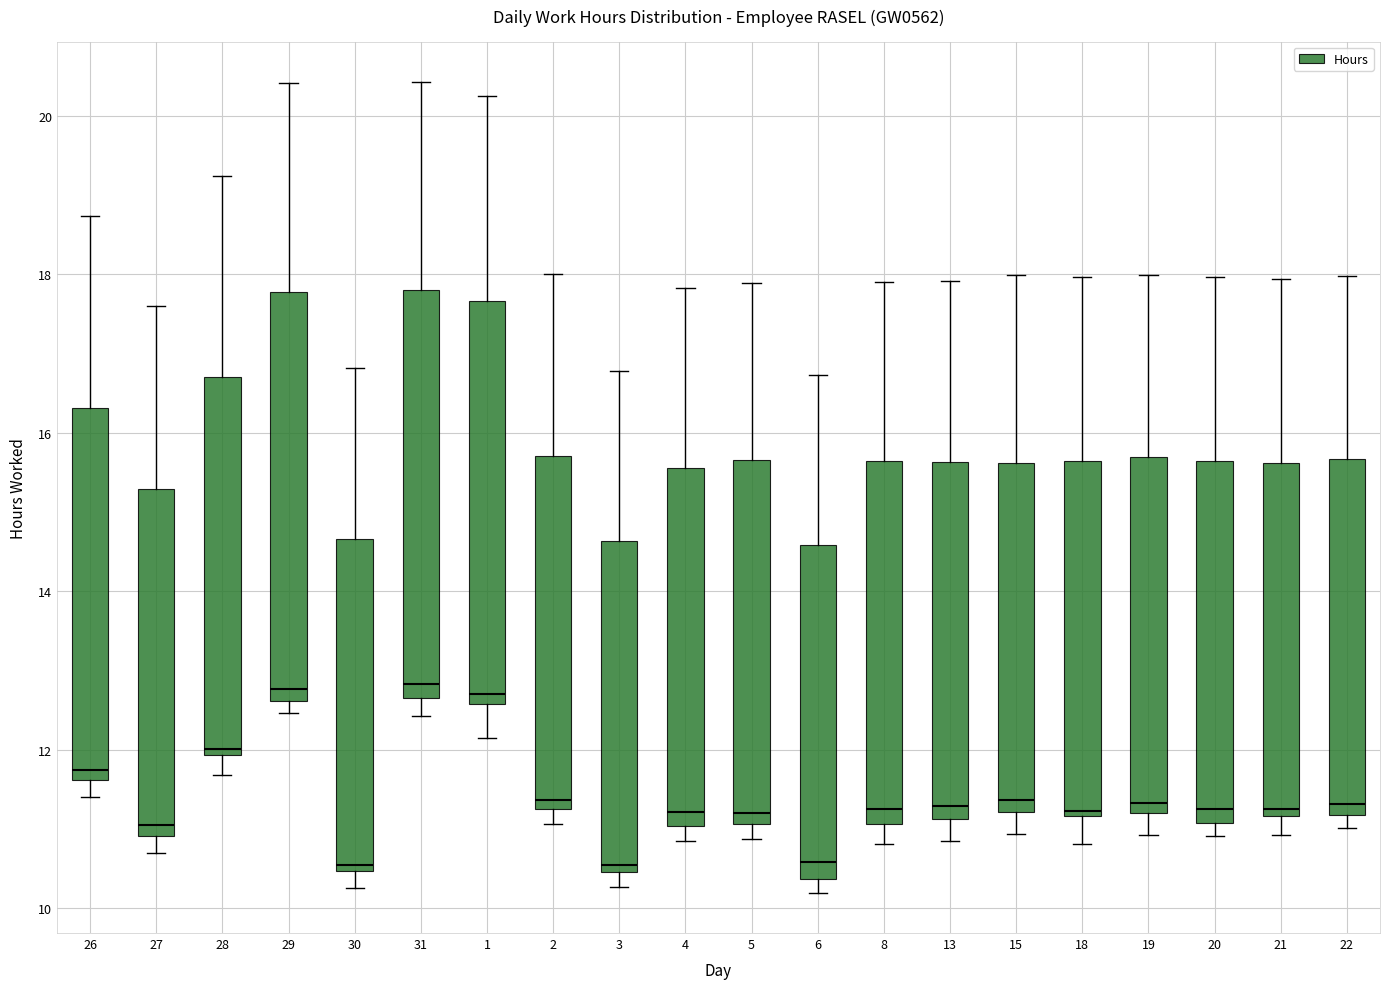

Reading left to right, read every box against the y-axis: the position of its median line, the range the box covers, and the ends of its whiskers. The values are not printed on the chart, so give them approximately, as read against the axis.

26: median 11.8, box 11.6 to 16.4, whiskers 11.4 to 18.8
27: median 11.0 (just above the box's lower edge), box 11.0 to 15.2, whiskers 10.8 to 17.6
28: median 12.0 (just above the box's lower edge), box 12.0 to 16.8, whiskers 11.6 to 19.2
29: median 12.8, box 12.6 to 17.8, whiskers 12.4 to 20.4
30: median 10.6, box 10.4 to 14.6, whiskers 10.2 to 16.8
31: median 12.8, box 12.6 to 17.8, whiskers 12.4 to 20.4
1: median 12.8, box 12.6 to 17.6, whiskers 12.2 to 20.2
2: median 11.4, box 11.2 to 15.8, whiskers 11.0 to 18.0
3: median 10.6, box 10.4 to 14.6, whiskers 10.2 to 16.8
4: median 11.2, box 11.0 to 15.6, whiskers 10.8 to 17.8
5: median 11.2, box 11.0 to 15.6, whiskers 10.8 to 17.8
6: median 10.6, box 10.4 to 14.6, whiskers 10.2 to 16.8
8: median 11.2, box 11.0 to 15.6, whiskers 10.8 to 18.0
13: median 11.2 (just above the box's lower edge), box 11.2 to 15.6, whiskers 10.8 to 18.0
15: median 11.4, box 11.2 to 15.6, whiskers 11.0 to 18.0
18: median 11.2 (just above the box's lower edge), box 11.2 to 15.6, whiskers 10.8 to 18.0
19: median 11.4, box 11.2 to 15.6, whiskers 11.0 to 18.0
20: median 11.2, box 11.0 to 15.6, whiskers 11.0 (just below the box's lower edge) to 18.0
21: median 11.2 (just above the box's lower edge), box 11.2 to 15.6, whiskers 11.0 to 18.0
22: median 11.4, box 11.2 to 15.6, whiskers 11.0 to 18.0